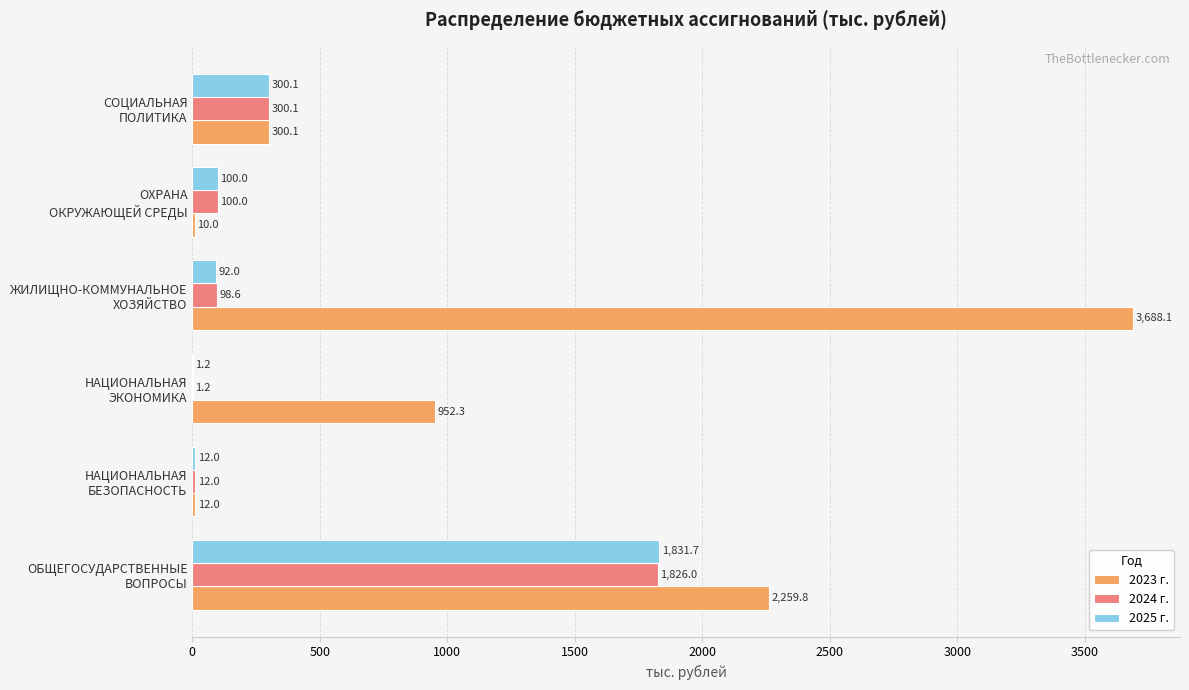

What is the highest value of the 2024 г. series?

1826.0